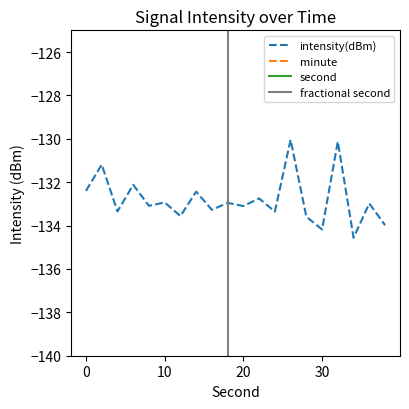

The intensity(dBm) series shows -134.2 at 30. True or false?

True